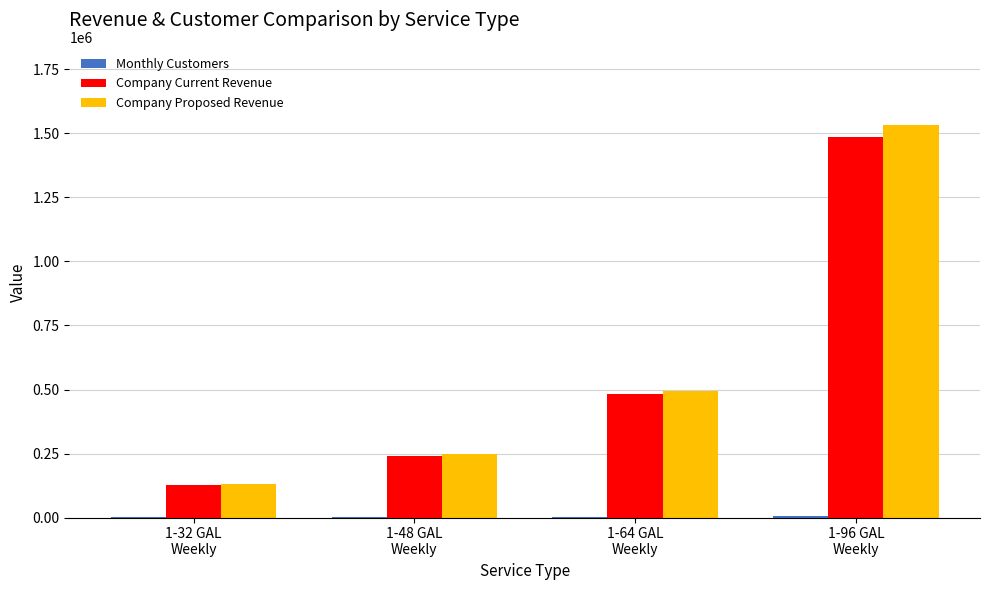

What is the maximum value shown in the chart?

1532009.4